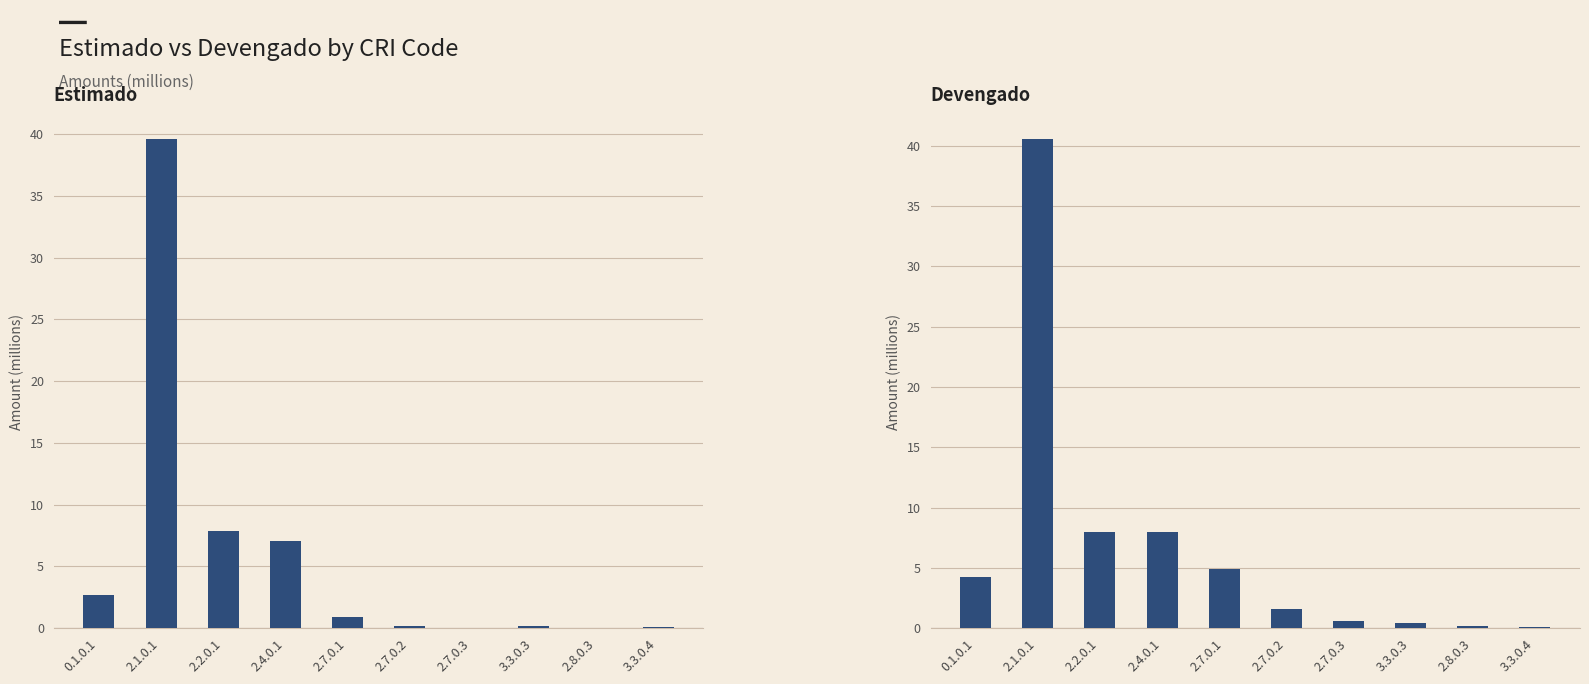

What is the value of the Estimado bar at the 2nd from the left?

39.6